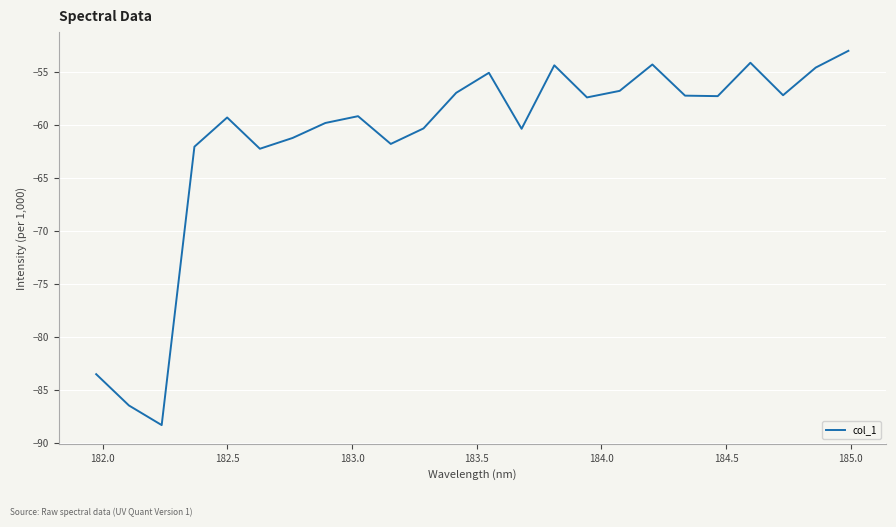

What is the difference between the second highest and minimum values?

34.1